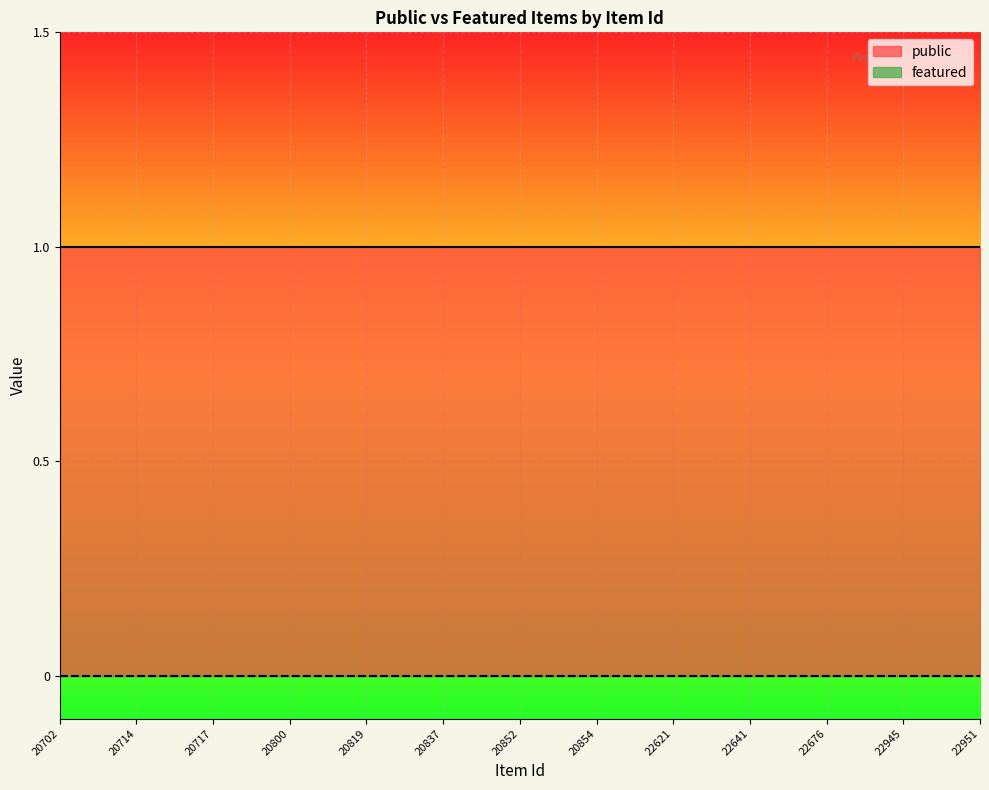

Is this an area chart (filled region under the line)?

No